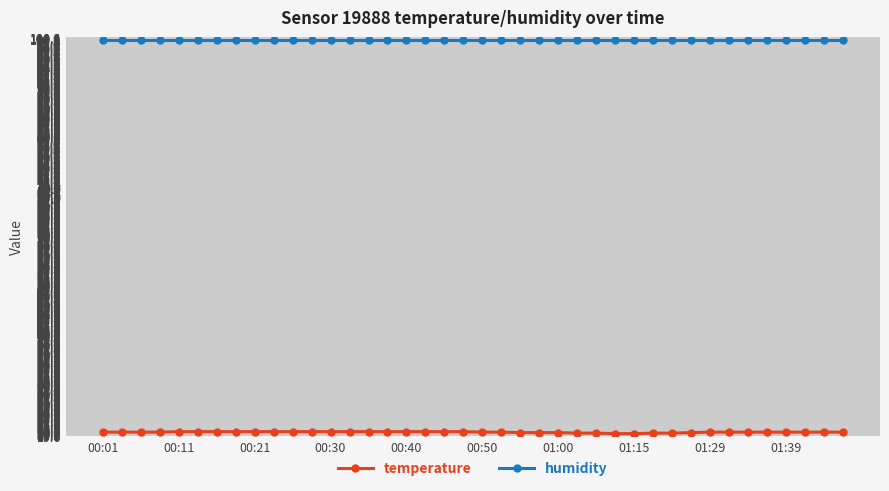

What is the sum of all temperature values?

815.8